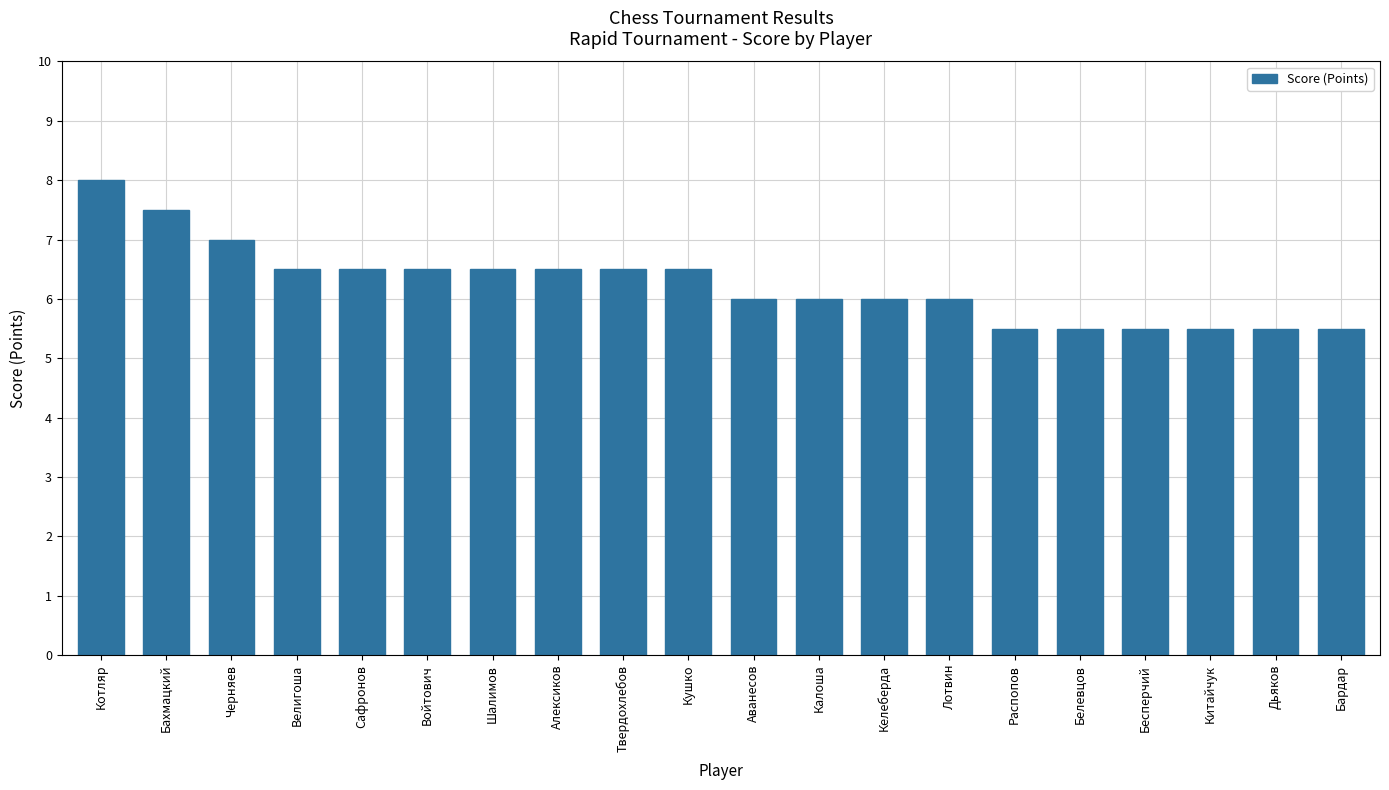

Which has a higher value, Аванесов or Распопов?

Аванесов